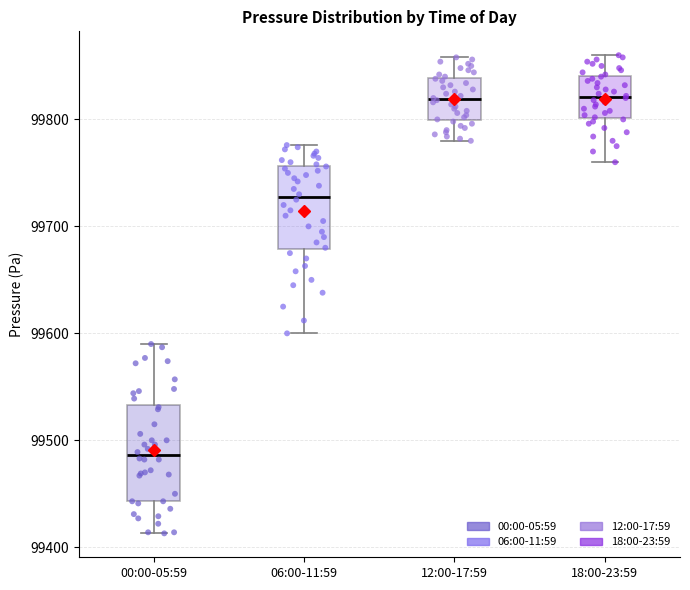

Reading left to right, read every box against the y-axis: the position of its median line, the range the box covers, and the ends of its whiskers. The values are not printed on the chart, so give them approximately, as read against the axis.

00:00-05:59: median 99490, box 99440 to 99530, whiskers 99410 to 99590
06:00-11:59: median 99730, box 99680 to 99760, whiskers 99600 to 99780
12:00-17:59: median 99820, box 99800 to 99840, whiskers 99780 to 99860
18:00-23:59: median 99820, box 99800 to 99840, whiskers 99760 to 99860